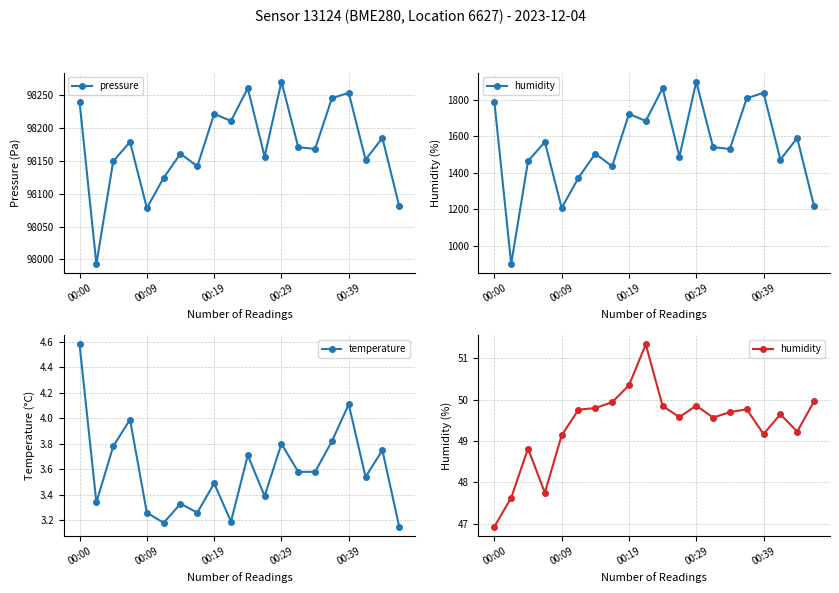

What is the maximum value for humidity?

51.3